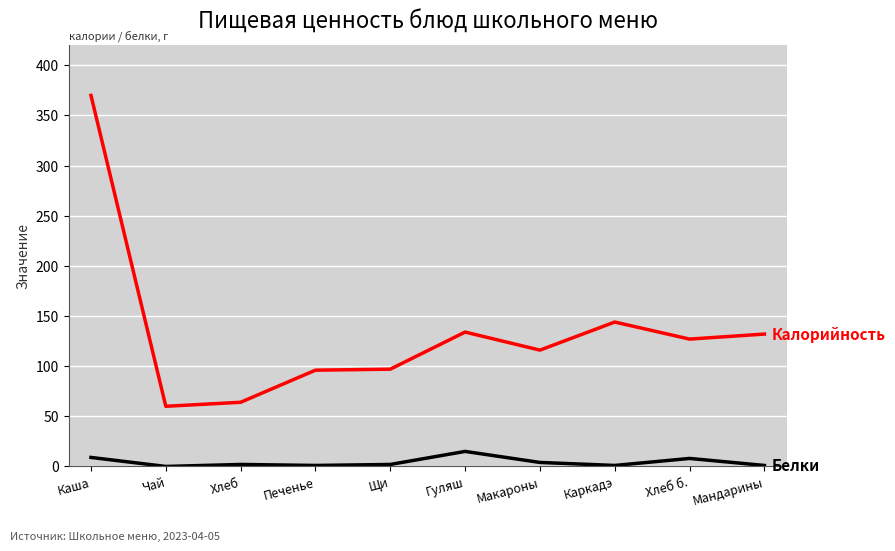

What position from the right is Каша?

10